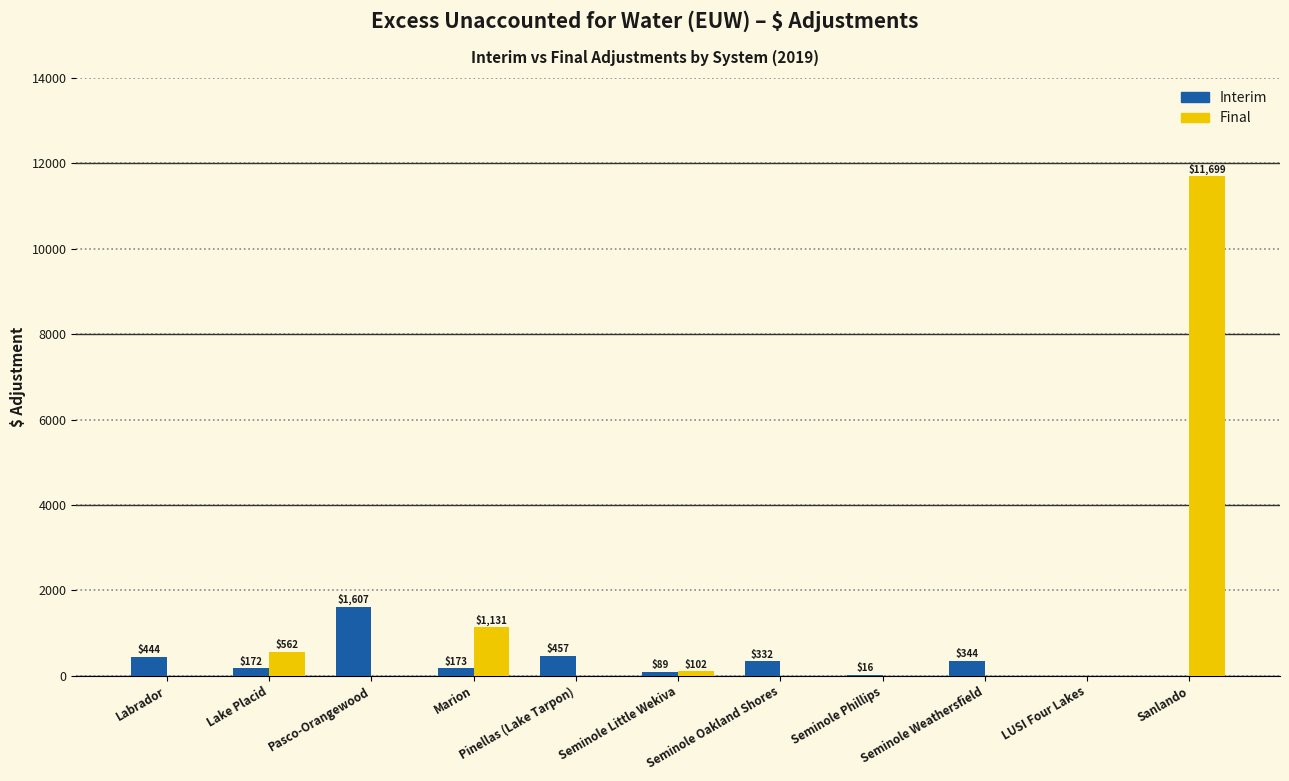

Which series has the largest total across all categories?

Final